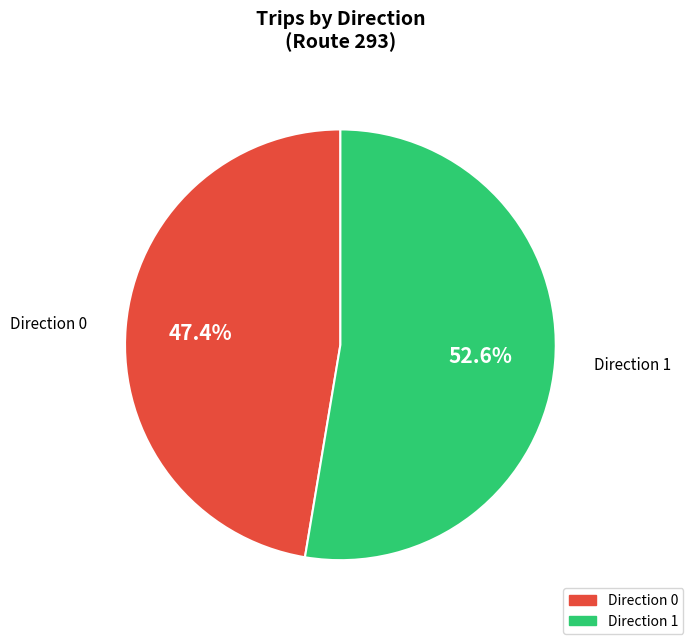

To the nearest percent, what is the average slice percentage?

50%